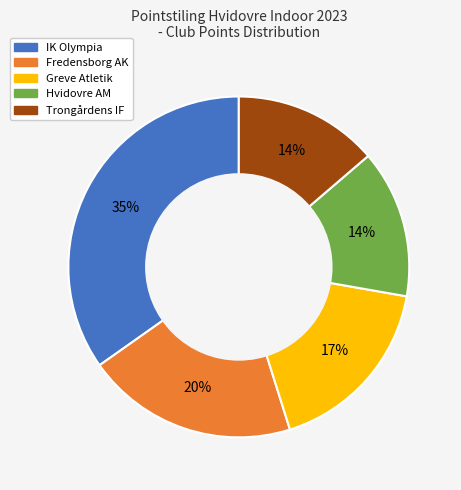

What percentage is the IK Olympia slice, to the nearest percent?

35%